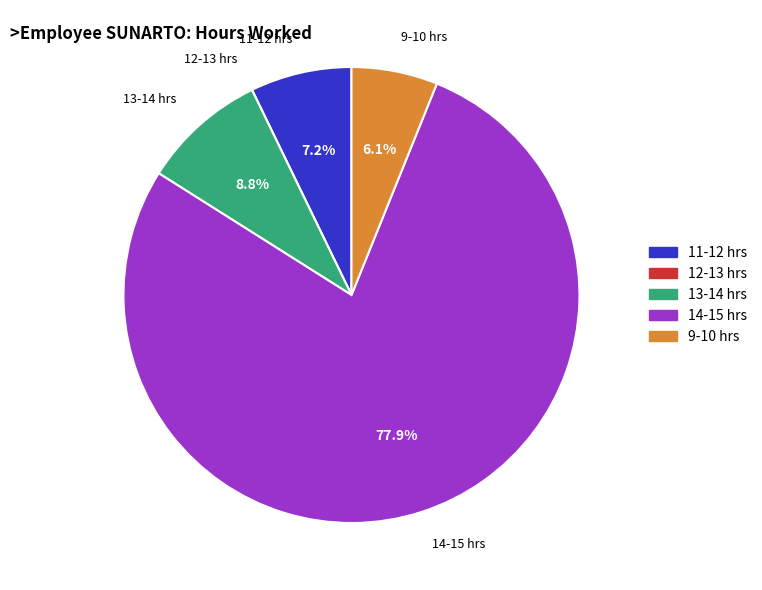

To the nearest percent, what is the difference between the largest and smallest slice percentages?

78%